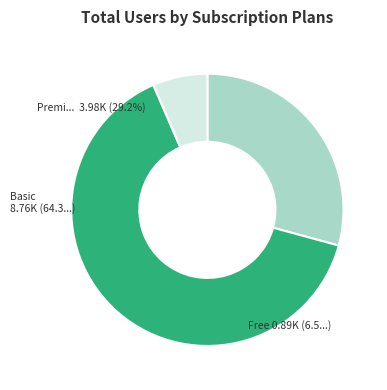

Is there a majority slice in this chart?

Yes